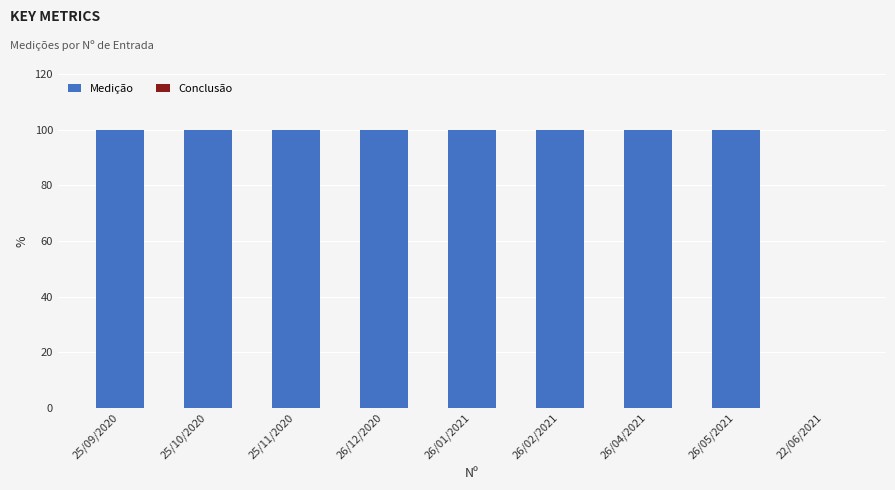

Reading left to right, what are all the values shown in this chart?

1=100	2=100	3=100	4=100	5=100	6=100	7=100	8=100	9=0